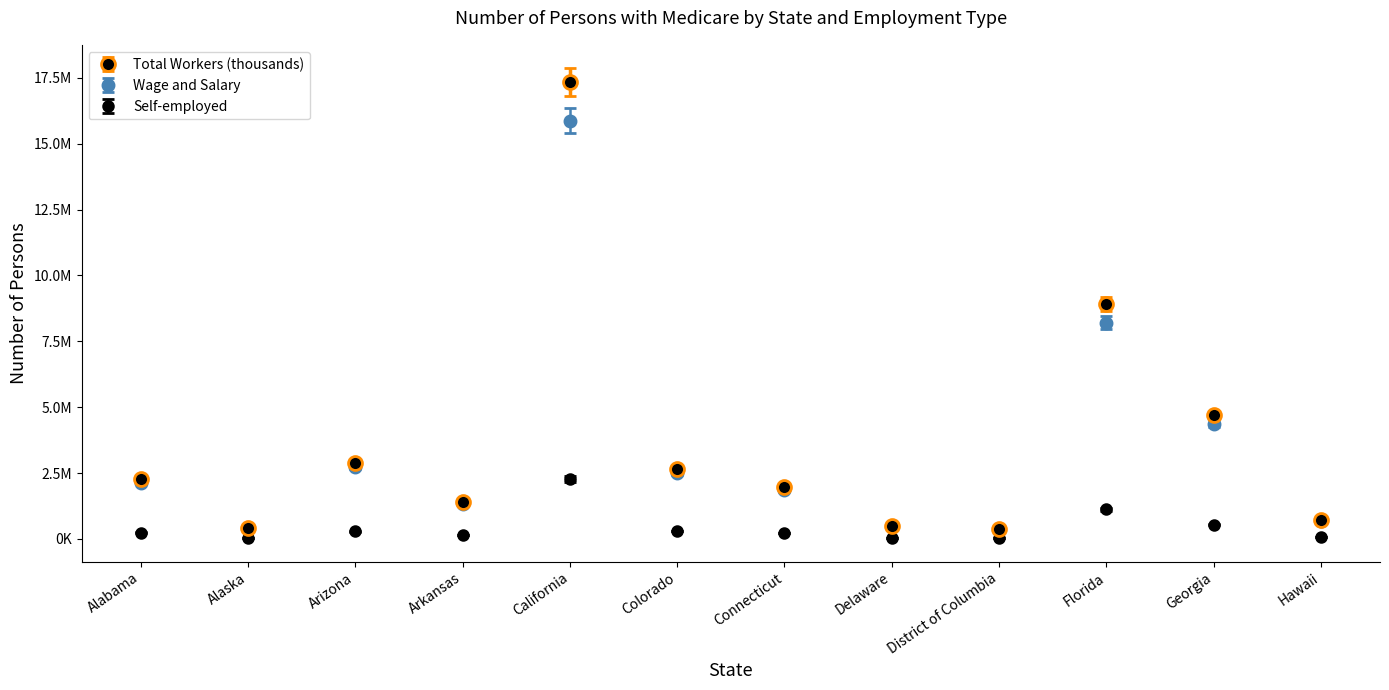

Rank the categories by Self-employed value from lowest to highest.

District of Columbia, Delaware, Alaska, Hawaii, Arkansas, Connecticut, Alabama, Arizona, Colorado, Georgia, Florida, California